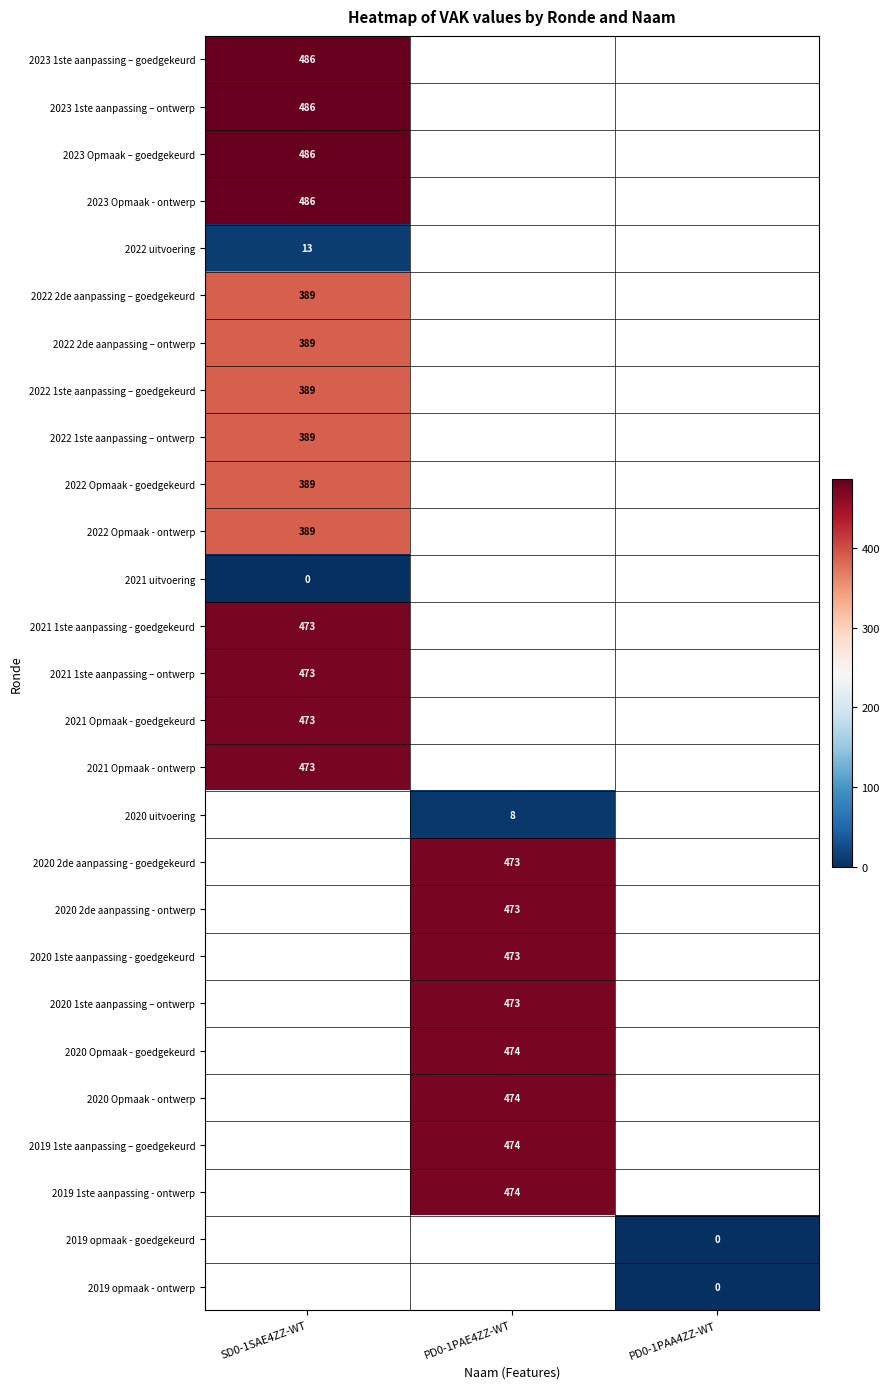

The value of 2020 Opmaak - ontwerp at PD0-1PAE4ZZ-WT is 137. True or false?

False